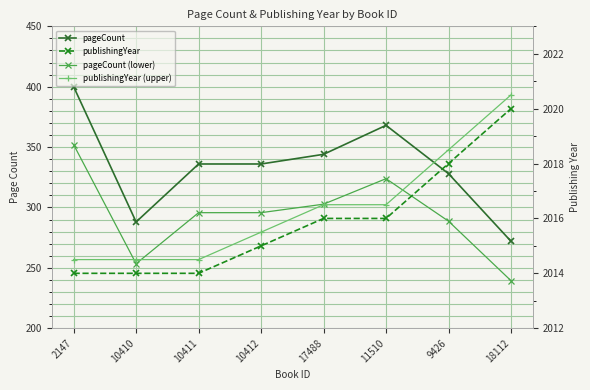

Is the value of pageCount (lower) at 10412 greater than the value of publishingYear at 10411?

No